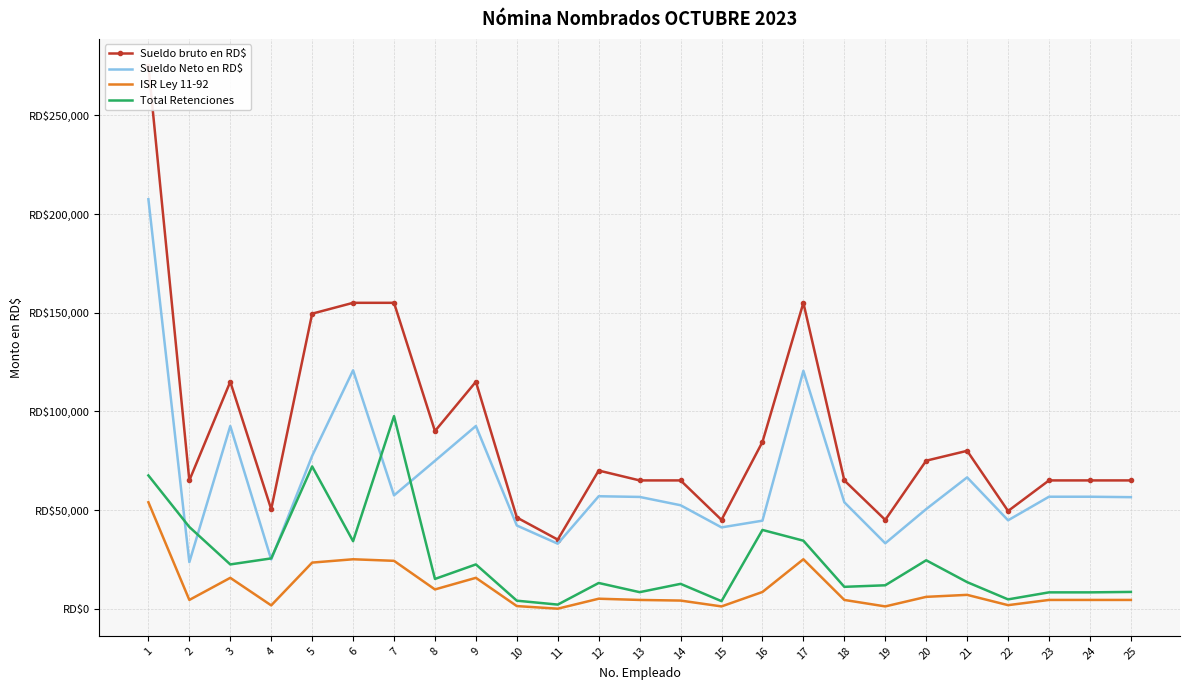

What value does the ISR Ley 11-92 series have at 18?

4427.6